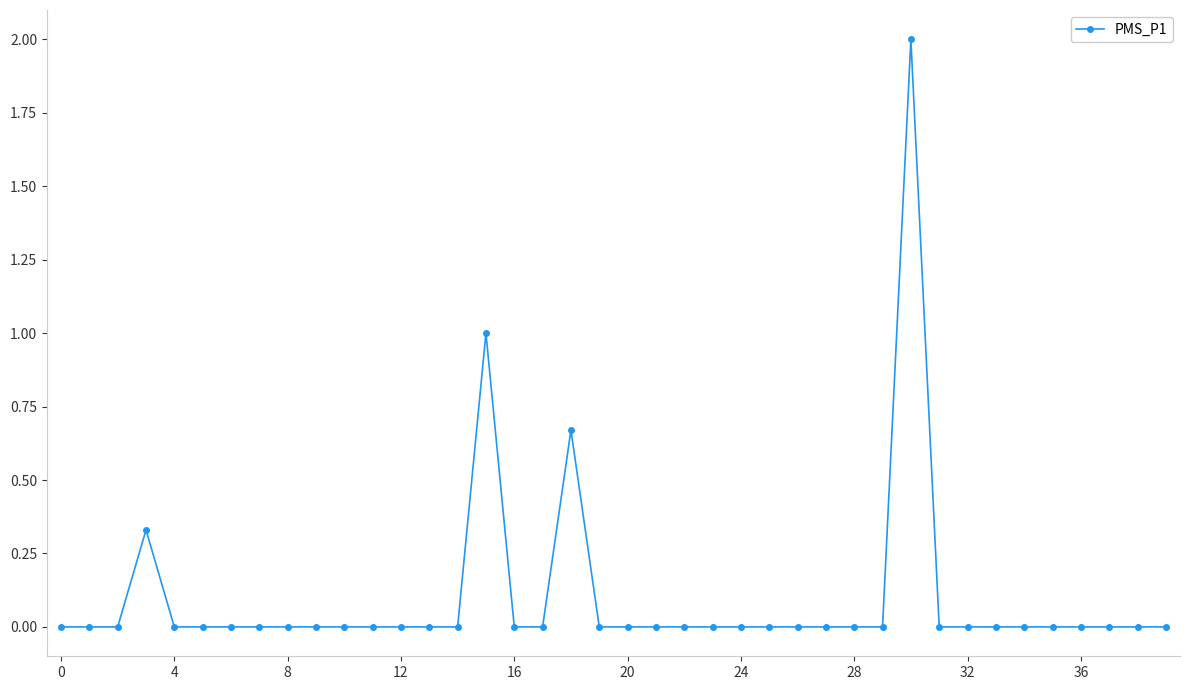

How many lines are shown in the chart?

1